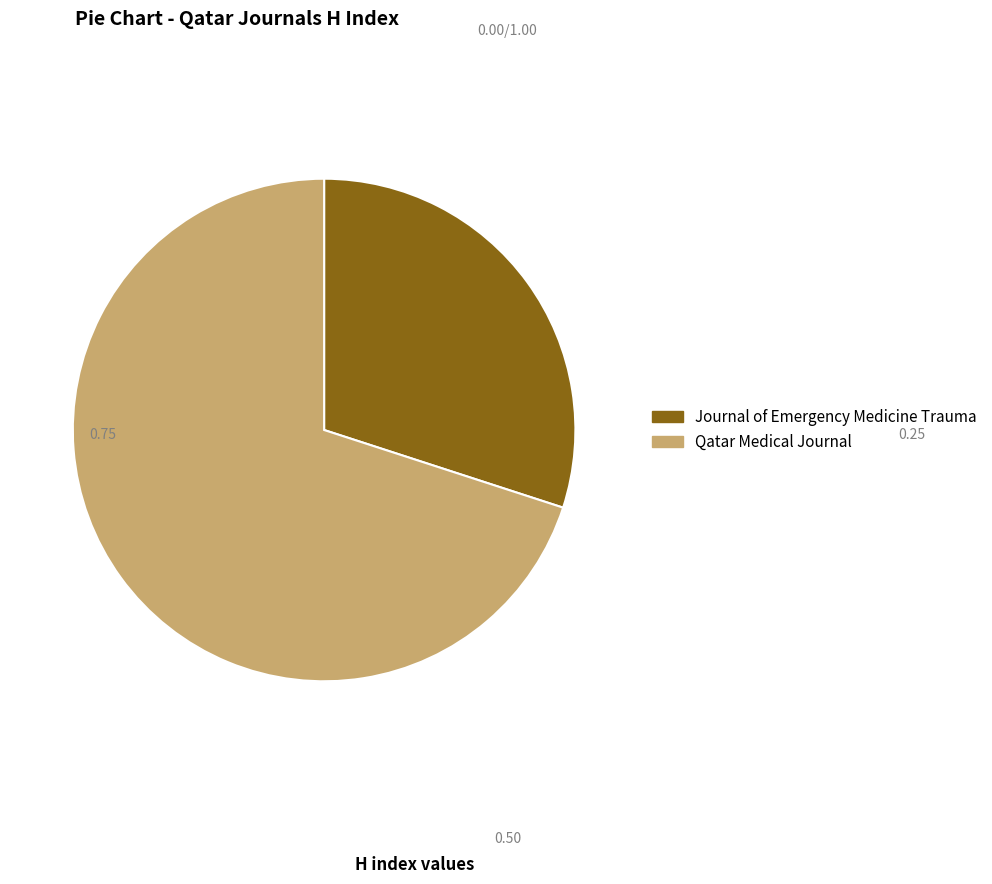

What is the largest slice in the pie chart?

Qatar Medical Journal